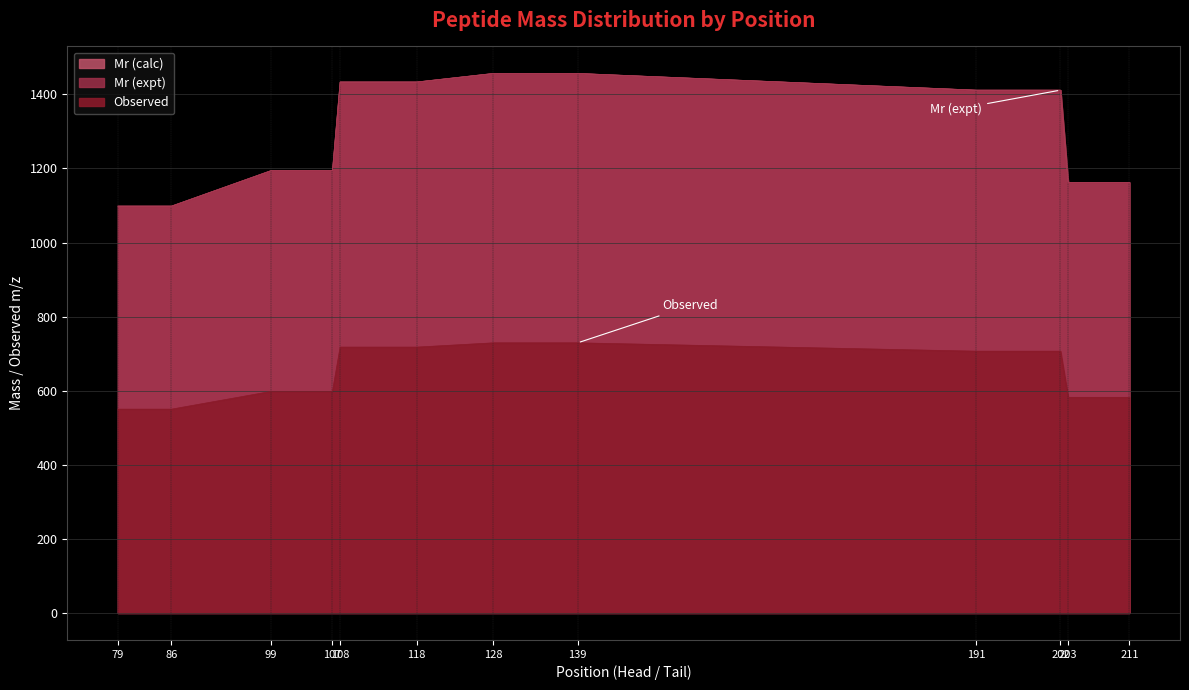

True or false: Mr (expt) and Observed intersect in this chart.

False